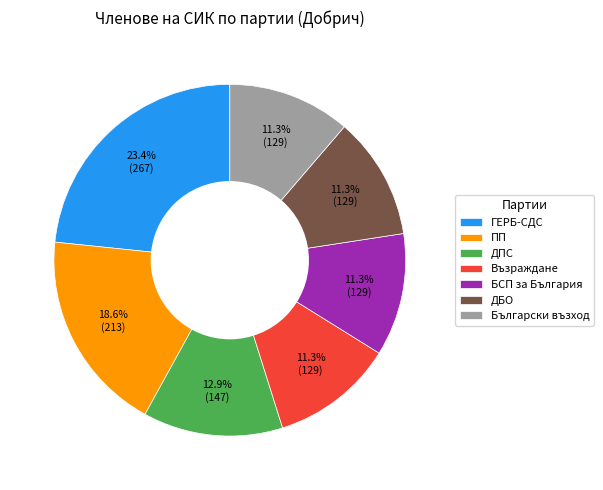

Count the number of slices in the pie.

7